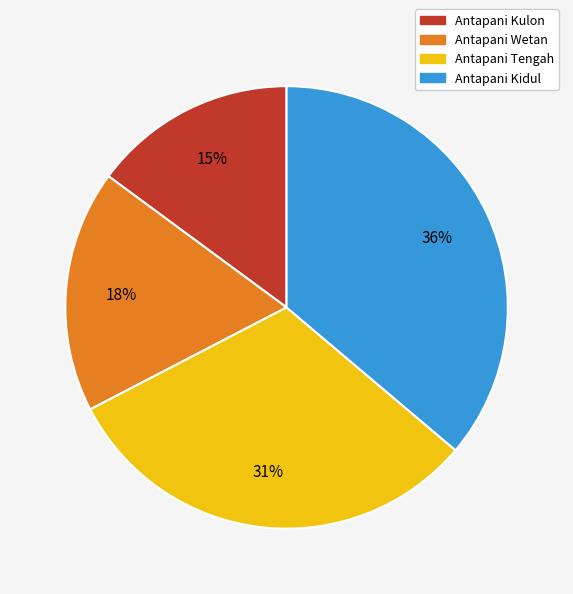

How many segments does this pie chart have?

4